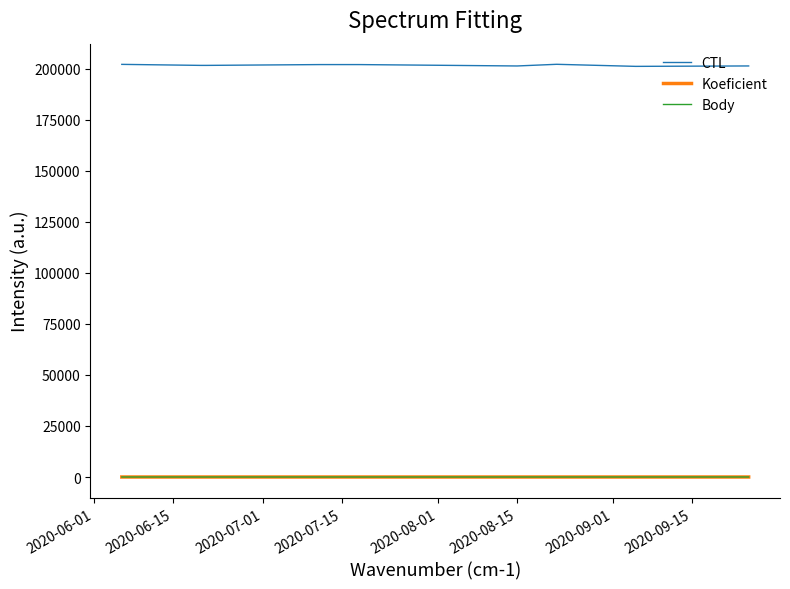

Which series has the largest total across all categories?

CTL